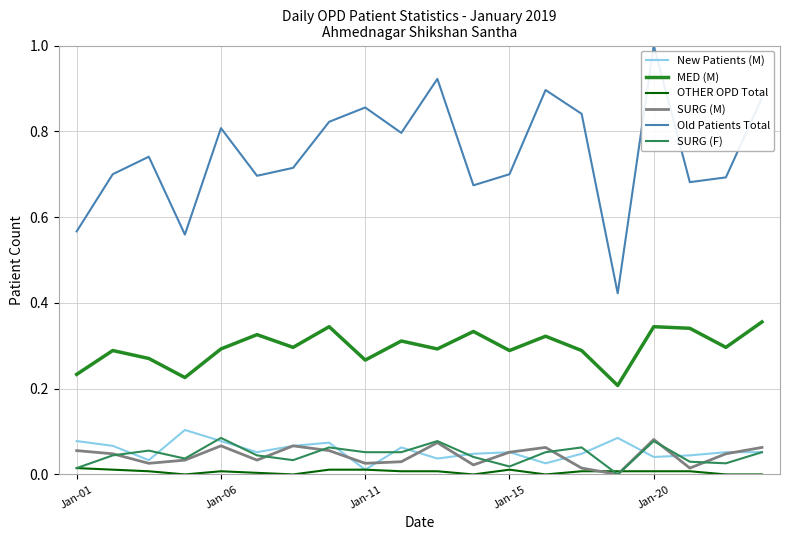

Which series has the largest total across all categories?

Old Patients Total